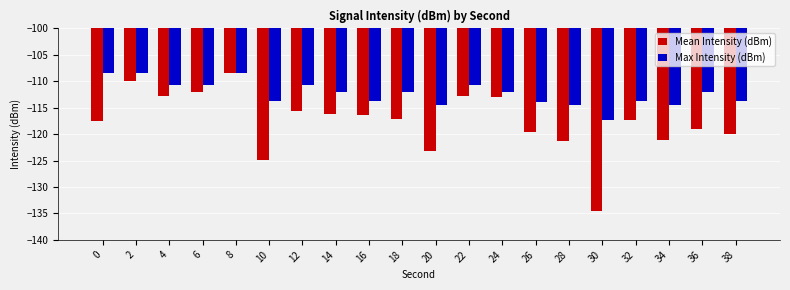

How many groups of bars are there?

20